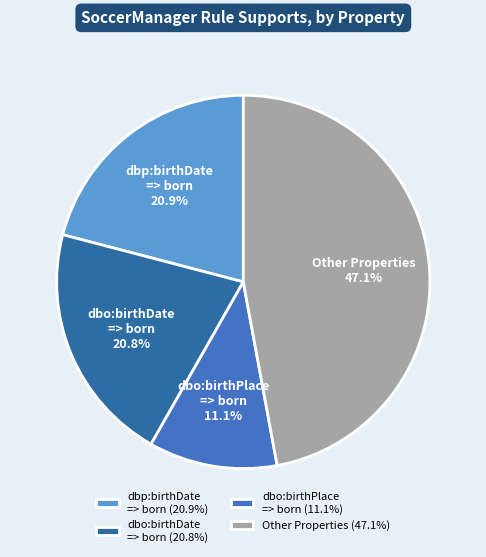

Does dbp:birthDate => born represent more than half of the total?

No